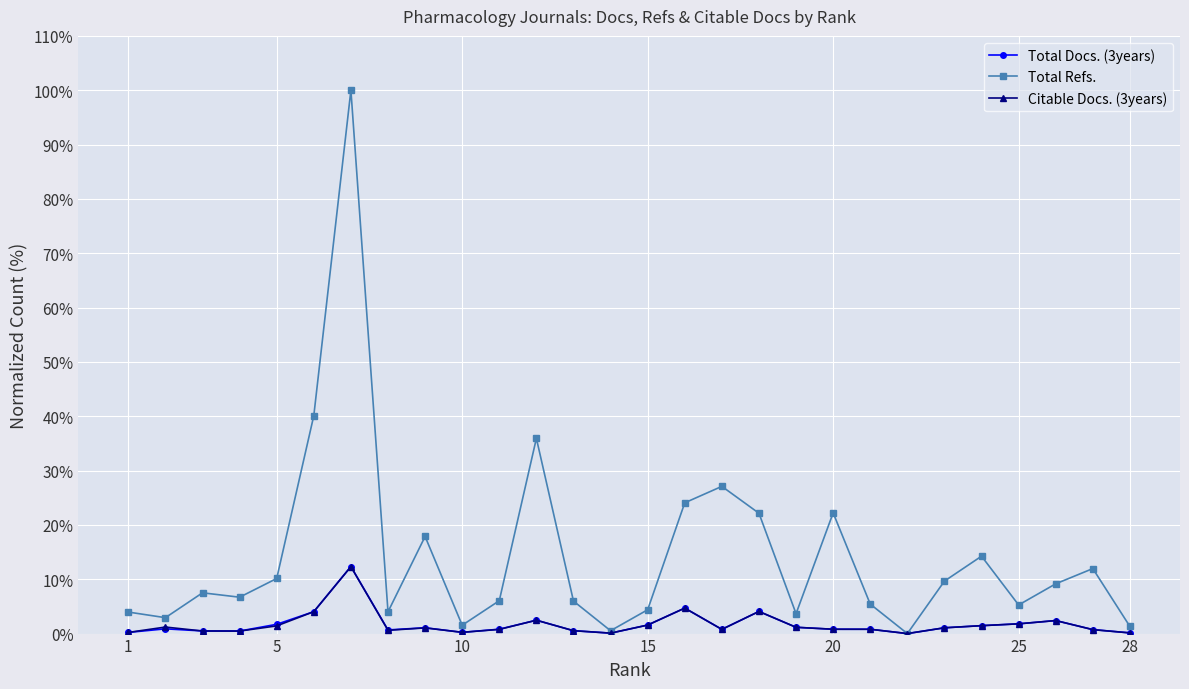

True or false: Total Docs. (3years) has more than 2 interior local peaks.

True